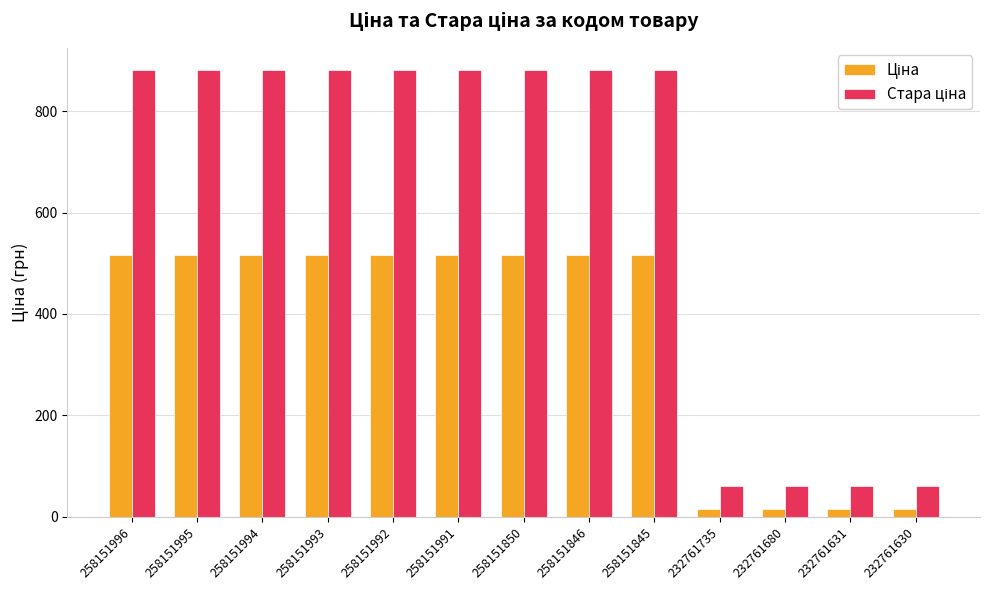

What is the maximum value shown in the chart?

881.1